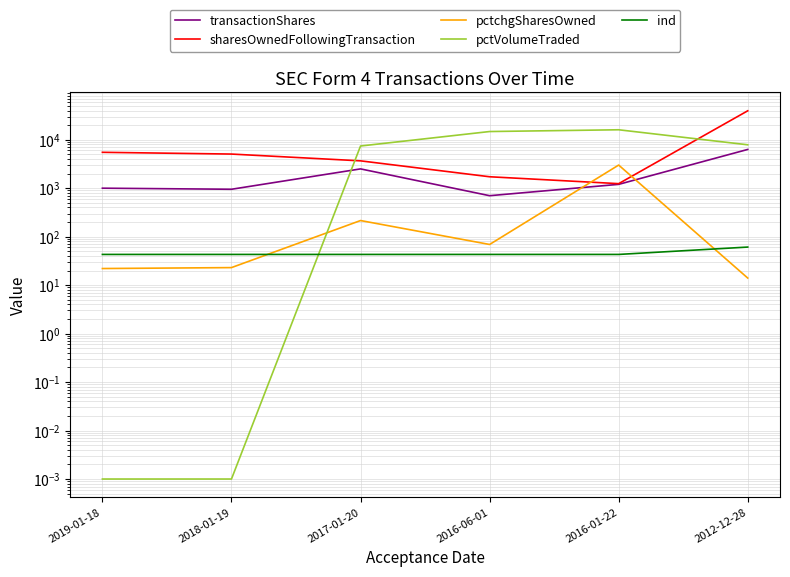

Which category has the lowest value in the pctVolumeTraded series?

2019-01-18